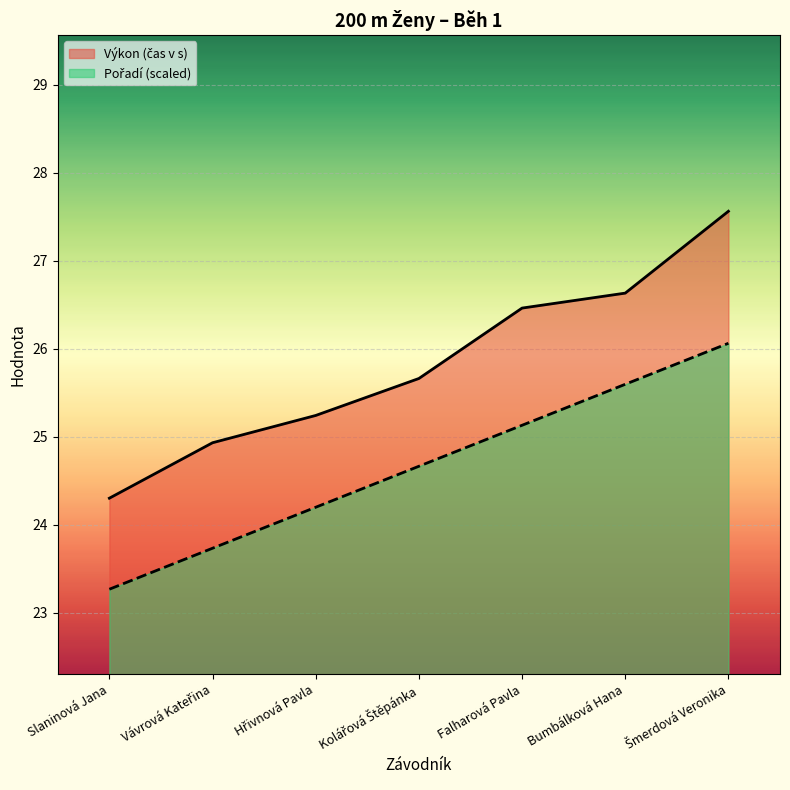

True or false: Pořadí has more than 1 points higher than both neighbors.

False